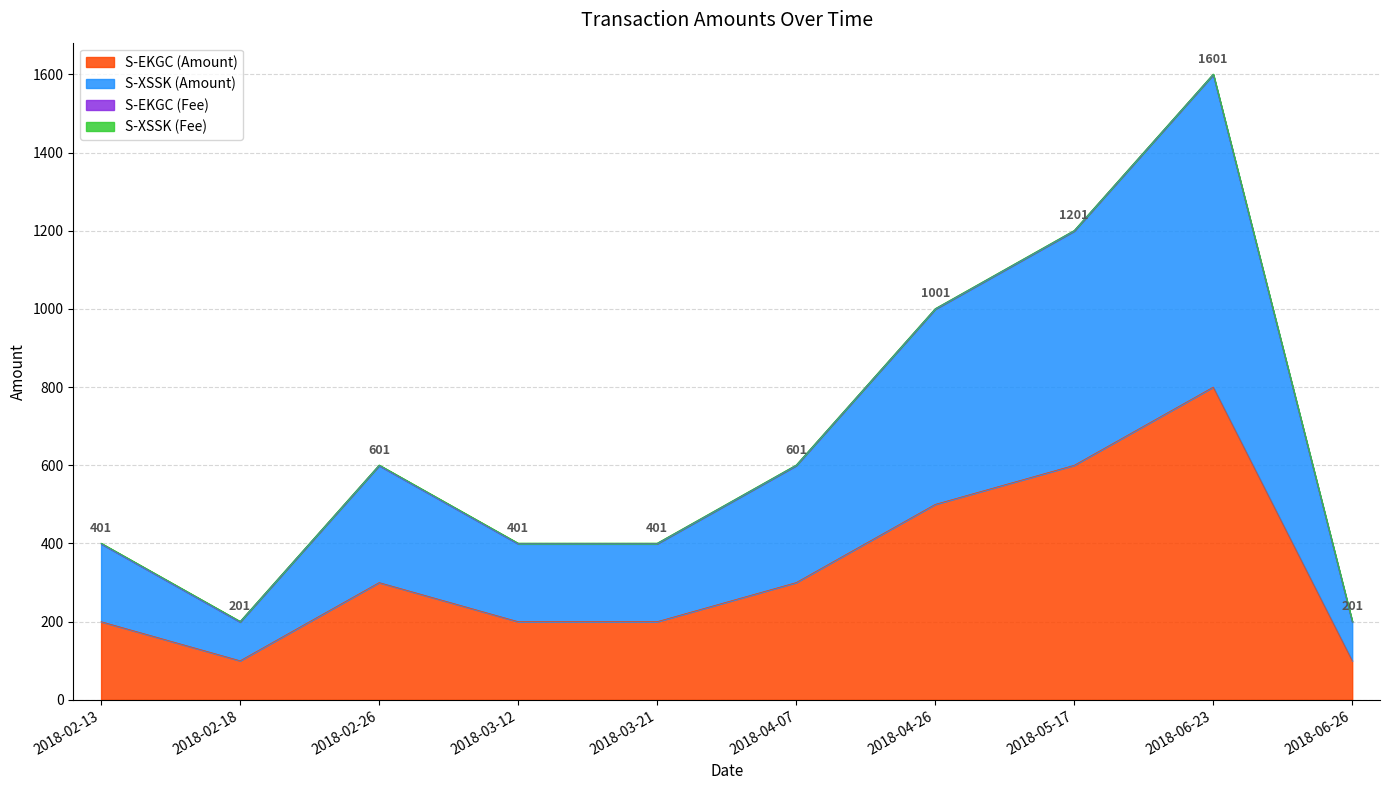

How many data points in S-EKGC (Amount) are less than 300?

5